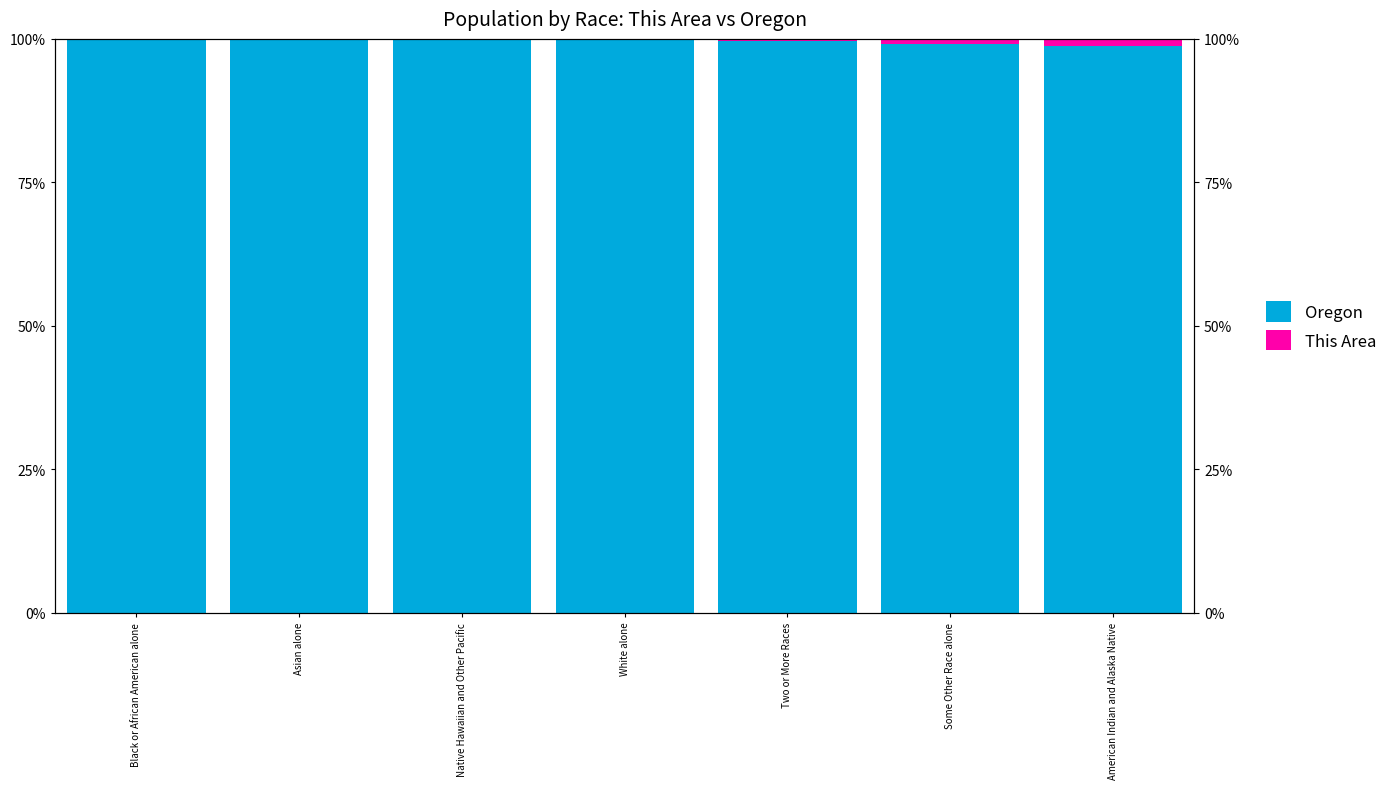

Reading left to right, list all the values displayed in this chart.

Oregon: 100.0	99.9	99.9	99.7	99.6	99.2	98.7
This Area: 0.0	0.1	0.1	0.3	0.4	0.8	1.3